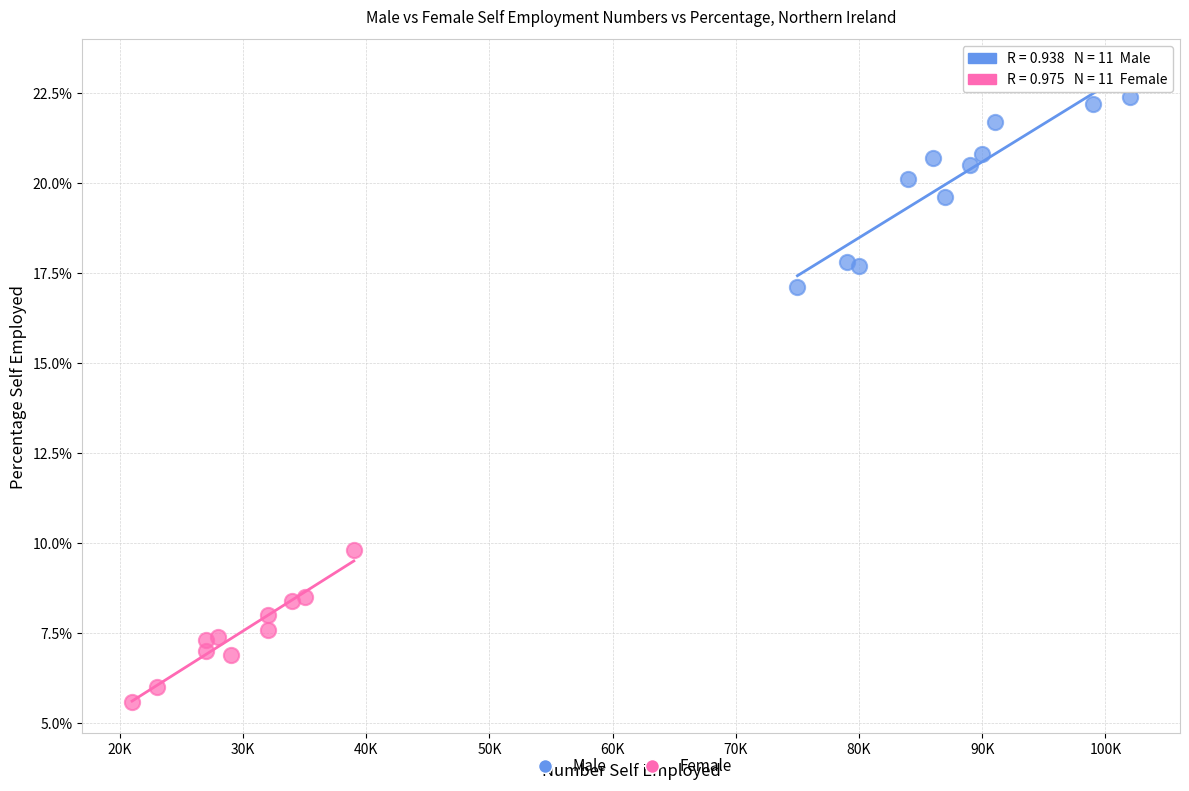

Which series contains the lowest Y value?

Female